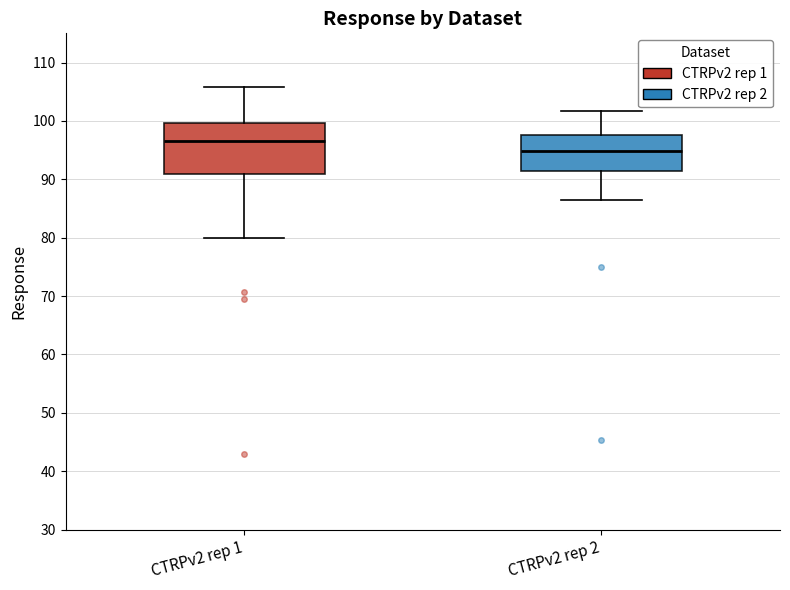

Which box is the tallest, from its lower edge to its upper edge?

CTRPv2 rep 1